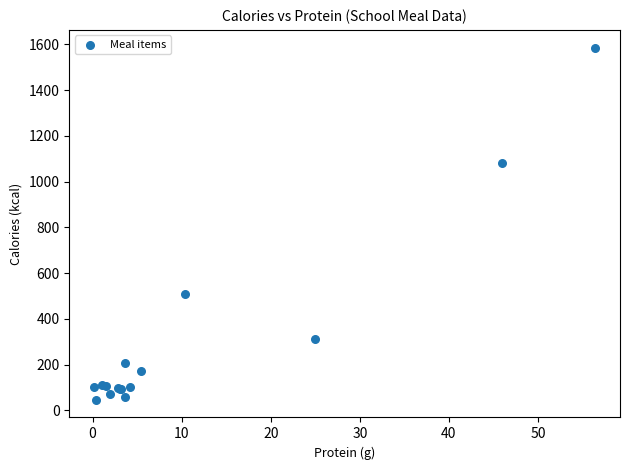

What Y value in the scatter plot is closest to 816?

1079.8